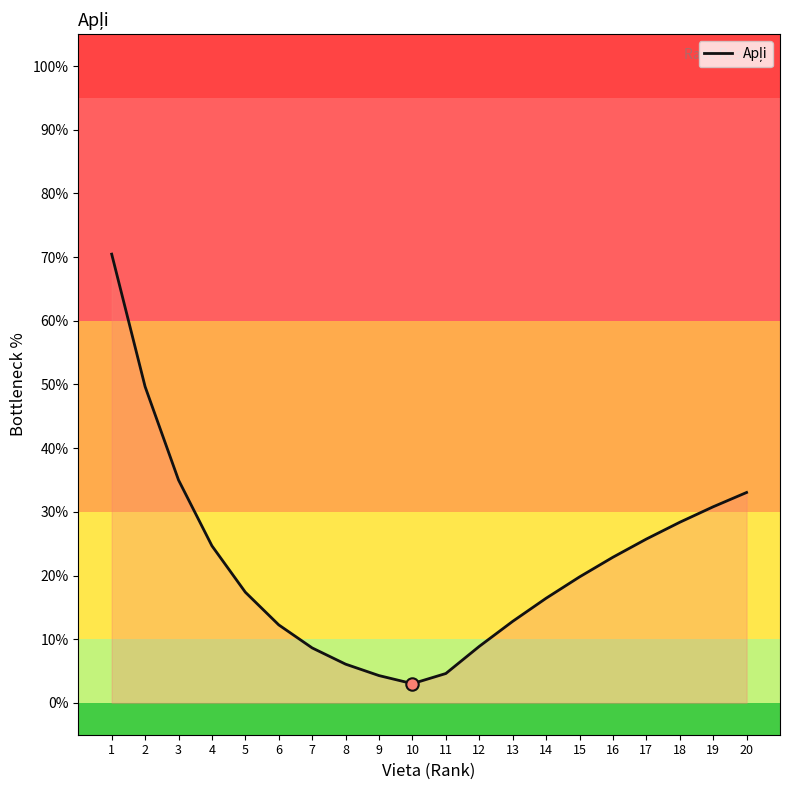

What is the change in value from 4 to 14?

-8.2